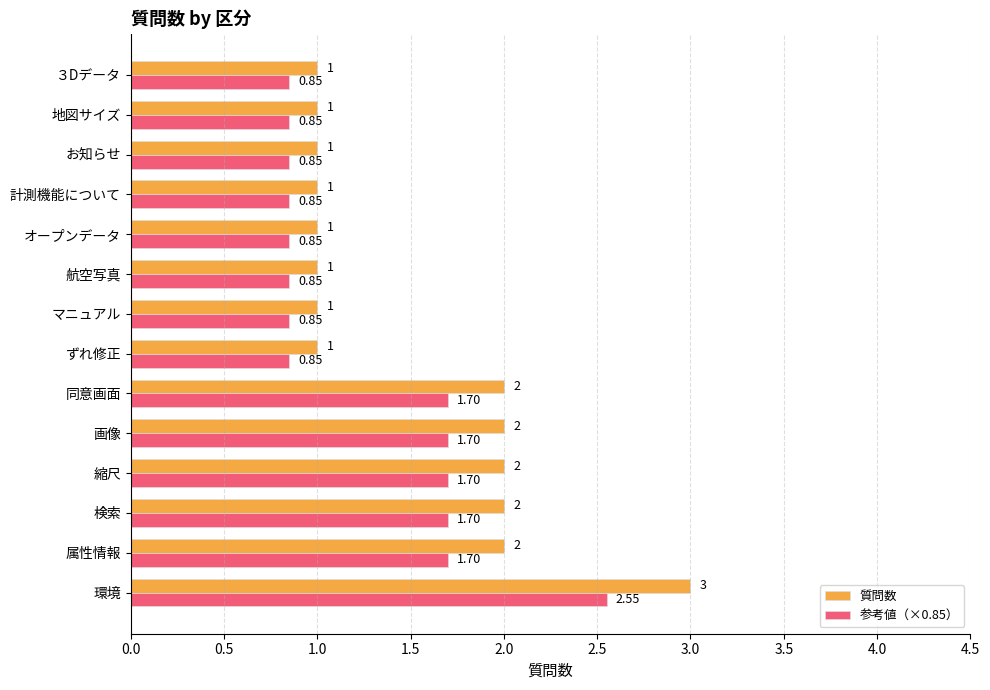

Which series has the widest spread of values?

質問数